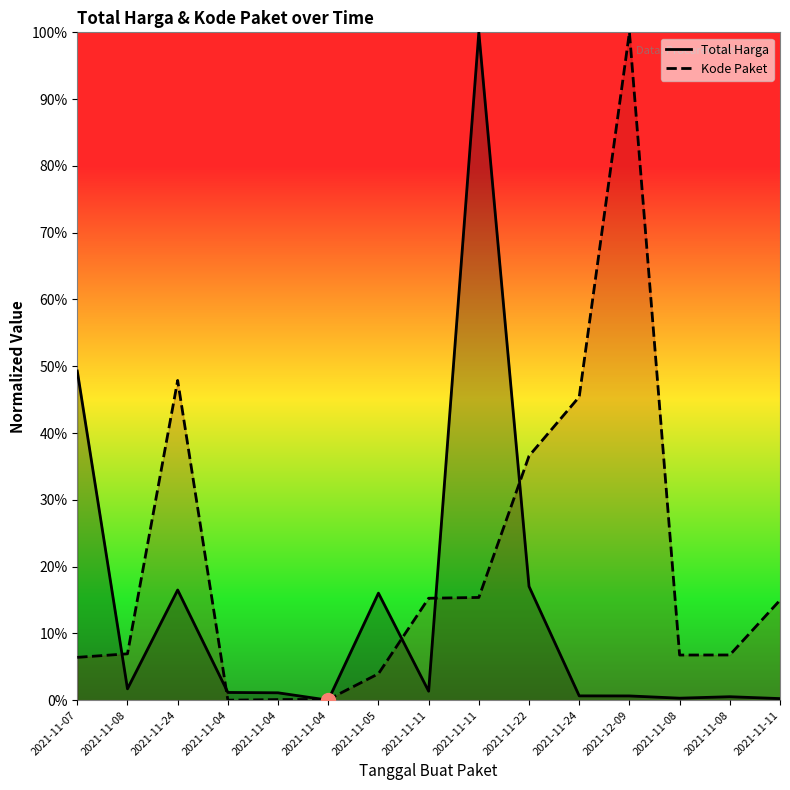

What are all the series names shown in the legend?

Total Harga, Kode Paket